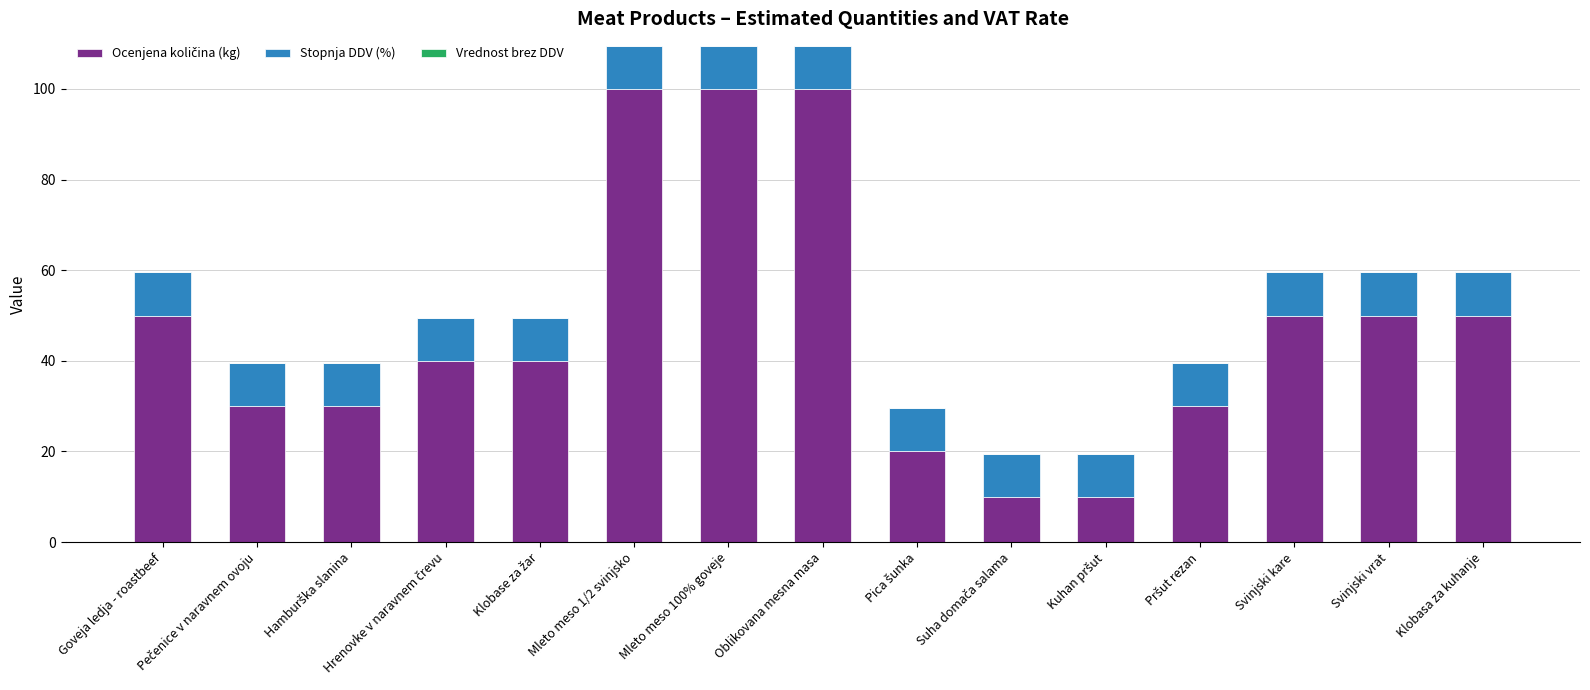

How many bars are there in total?

15